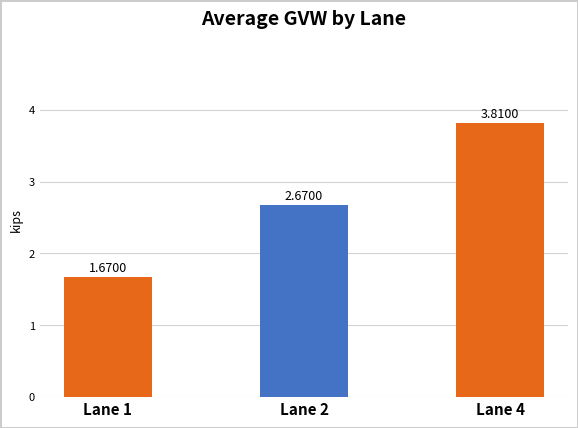

Is it true that the value at Lane 4 is 3.8?

True